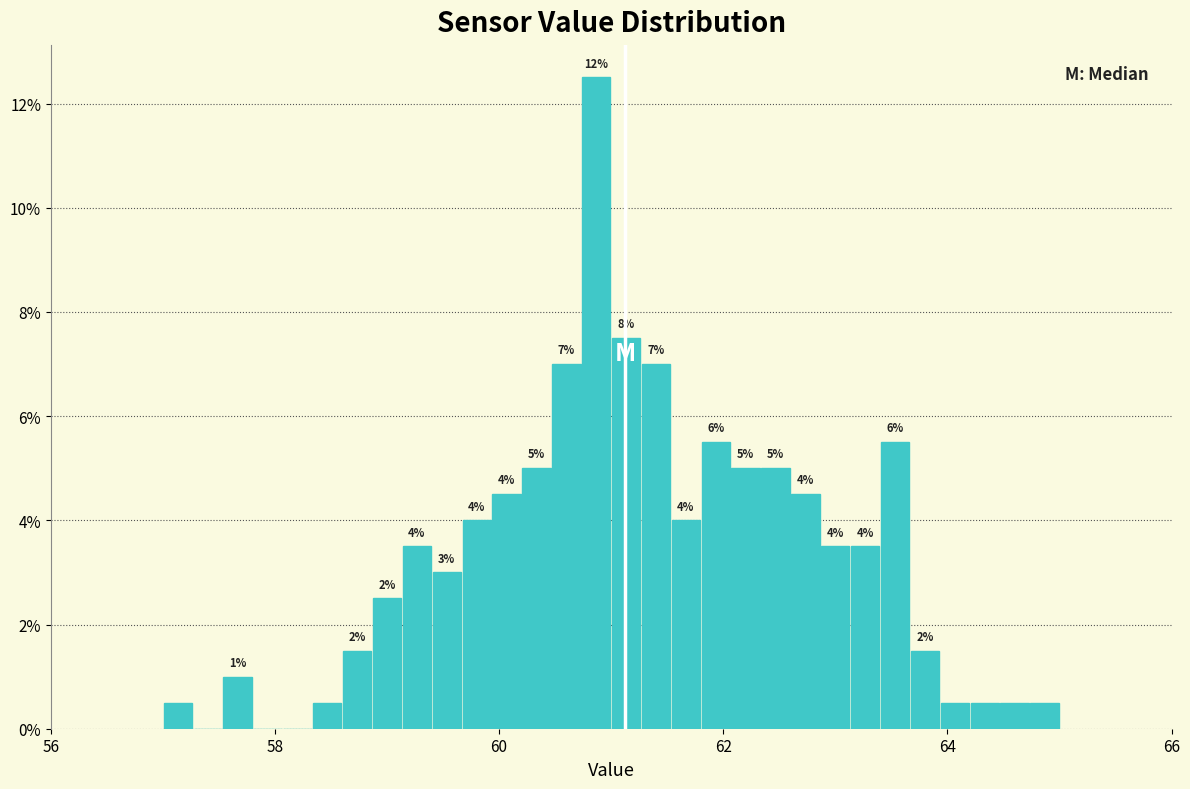

Around what value on the x-axis is the tallest bar? Give the approximate position of its centre, as read against the axis.

60.8